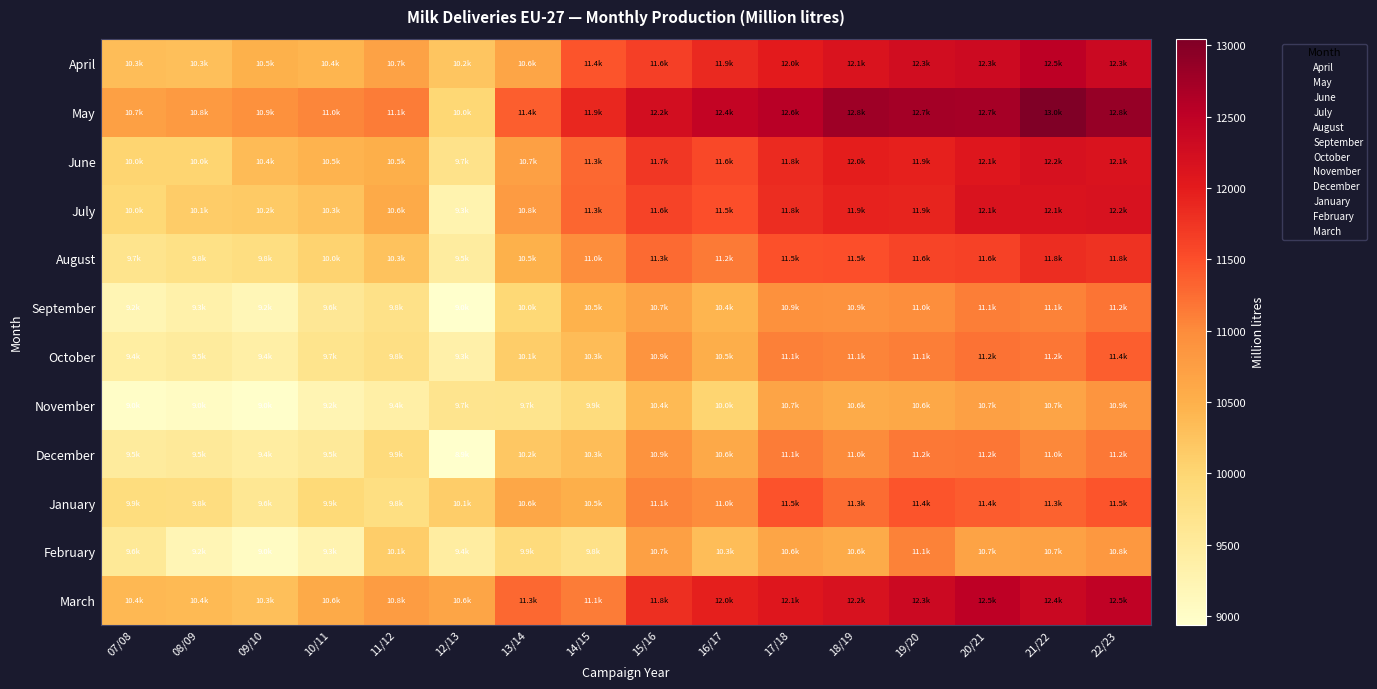

Rank the series at 08/09 from lowest to highest value.

November, February, September, October, December, August, January, June, July, April, March, May